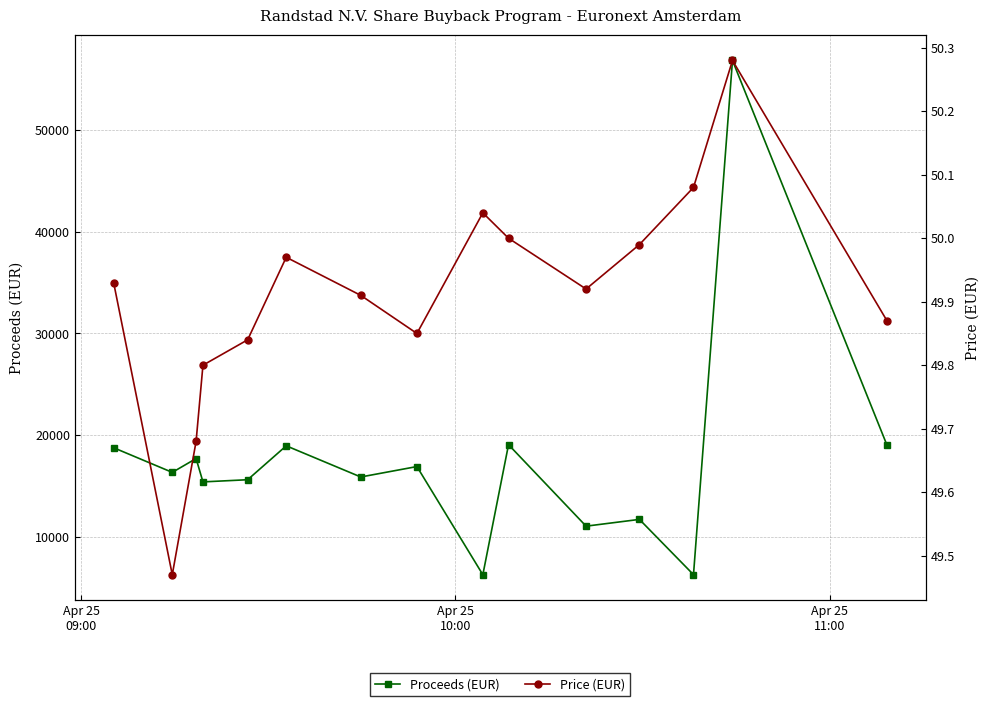

What are all the series names shown in the legend?

Proceeds (EUR), Price (EUR)